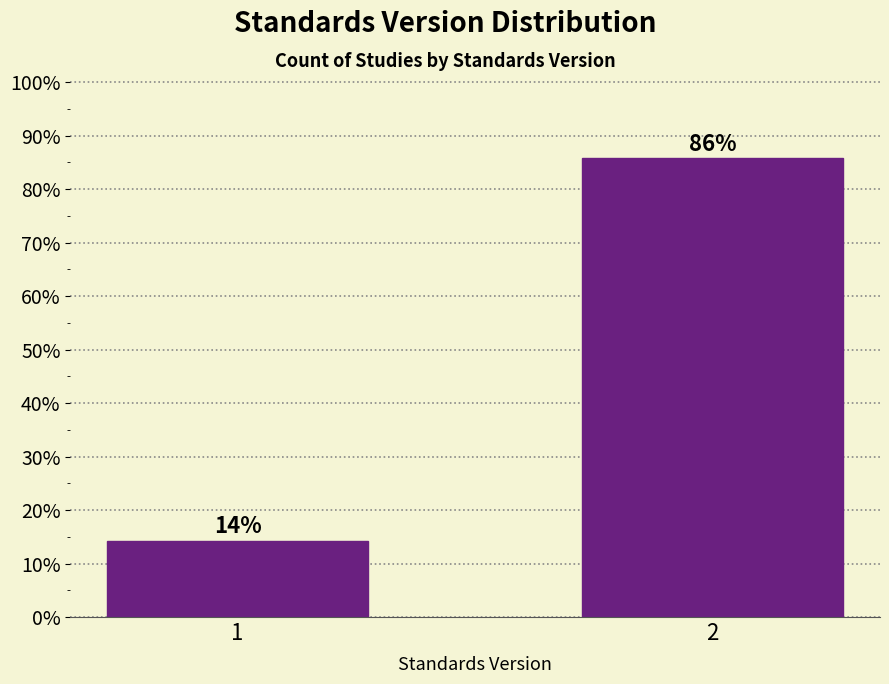

What is the approximate value at 2?

85.7